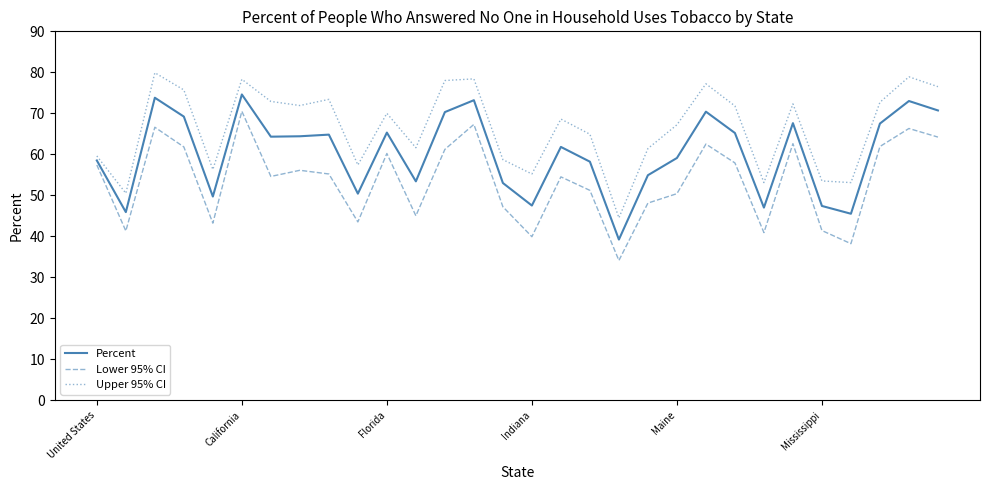

True or false: Percent has more than 0 interior local peaks.

True